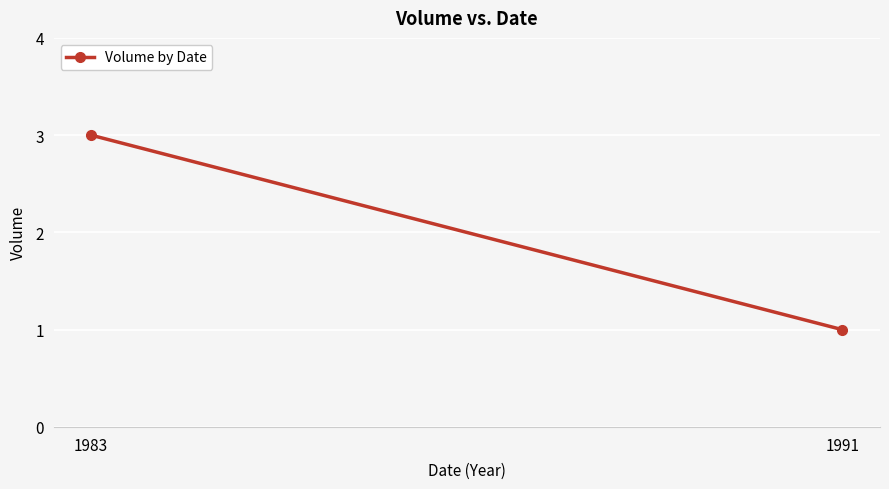

Rank the categories by value from lowest to highest.

1991, 1983